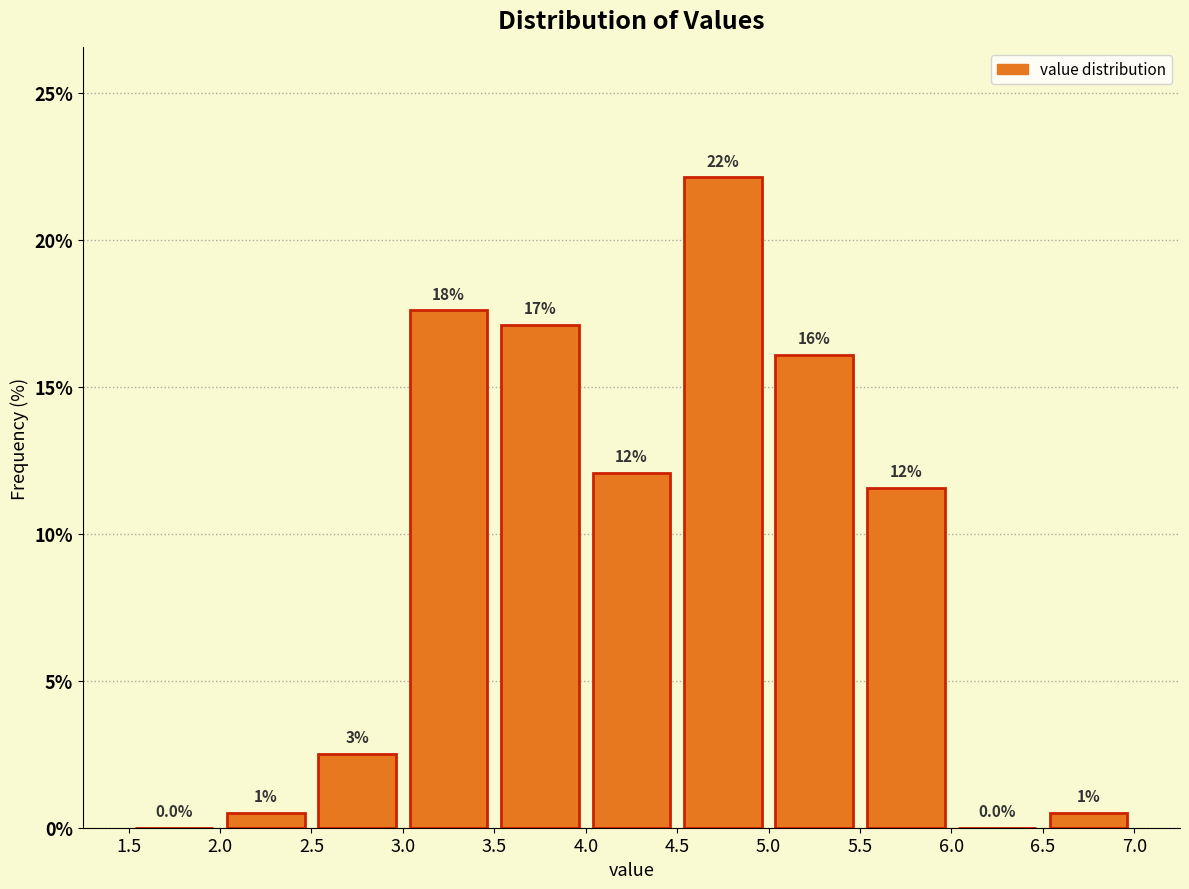

Over which range of the x-axis is the bar tallest?

4.5 to 5.0